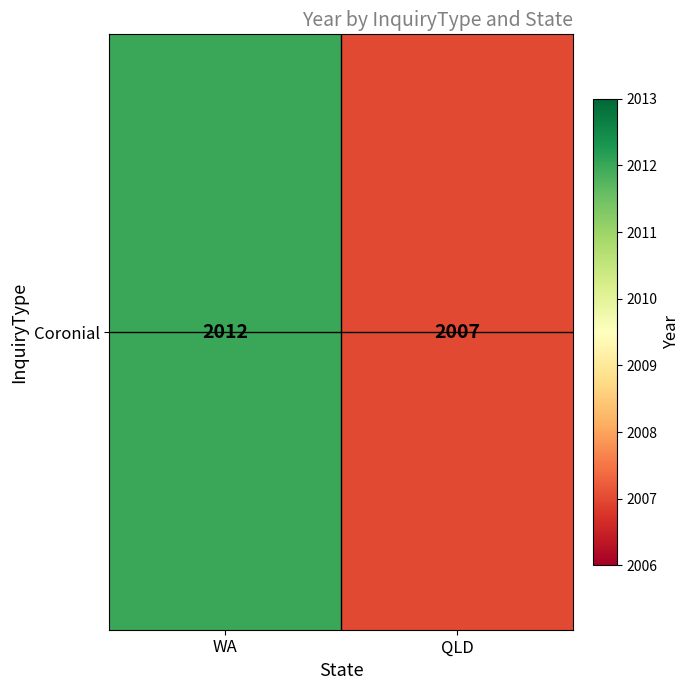

What is the minimum value shown in the chart?

2007